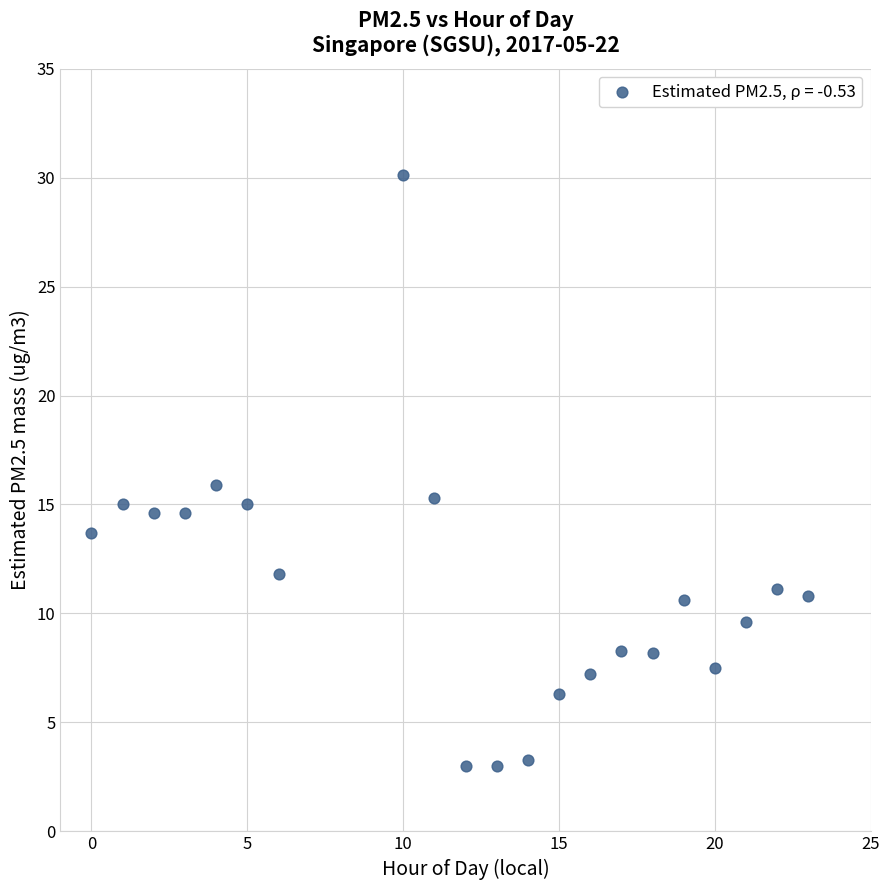

What is the range of Y values (max minus min)?

27.1